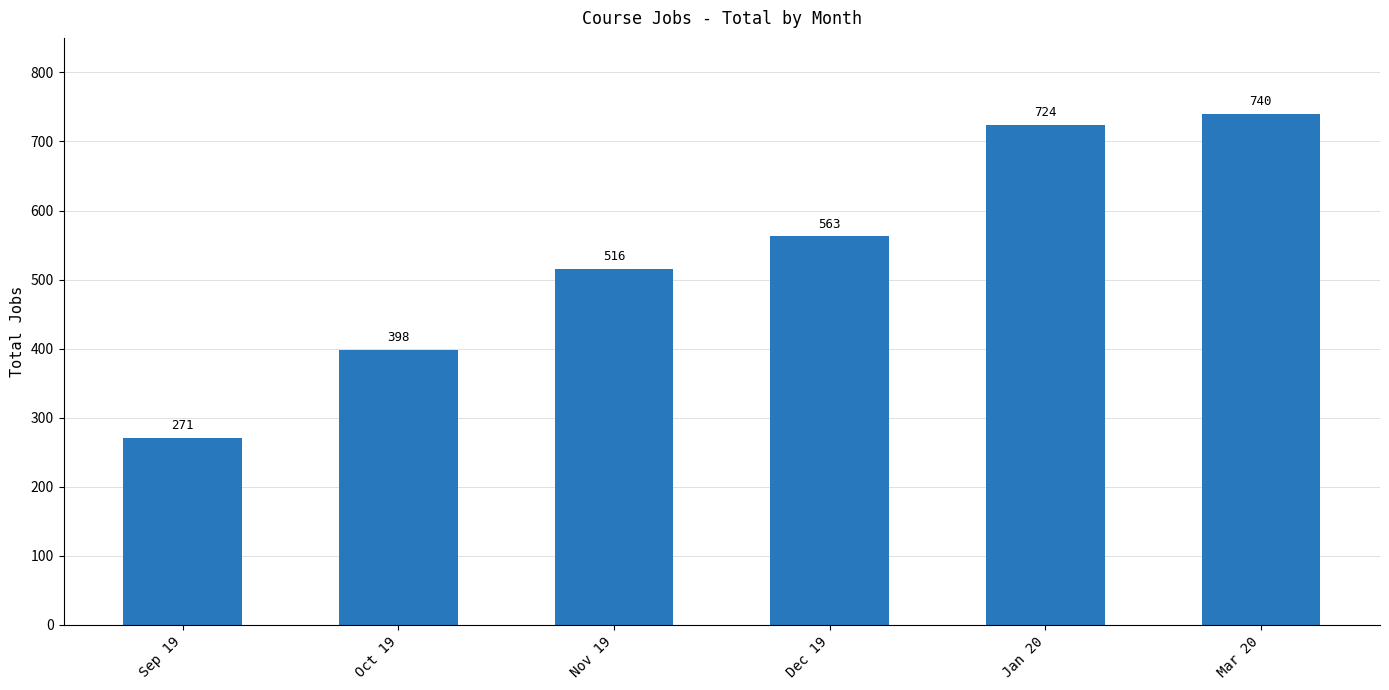

True or false: the data shows 635 at Oct 19.

False